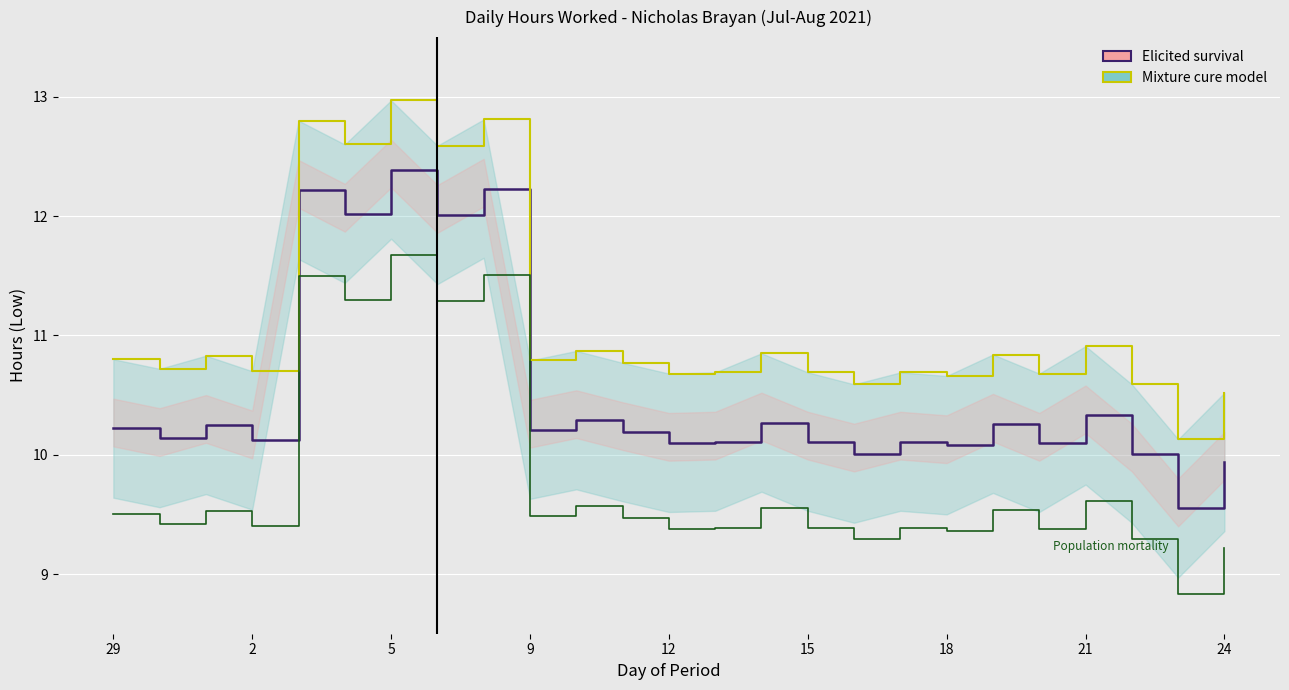

In Elicited survival, how many points are lower than both neighbors (excluding endpoints)?

10